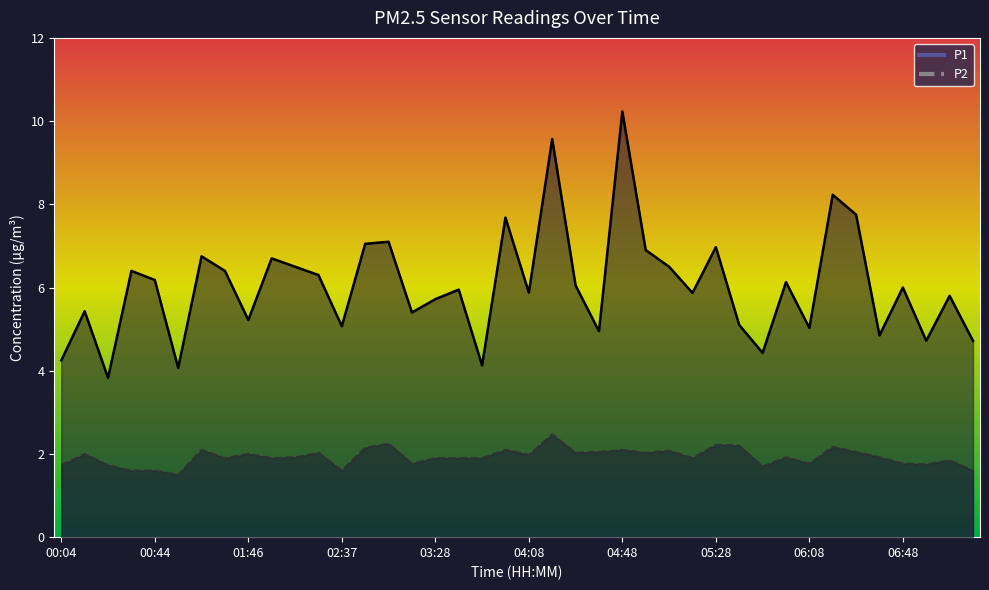

What is the label of the 4th point from the right?

06:48